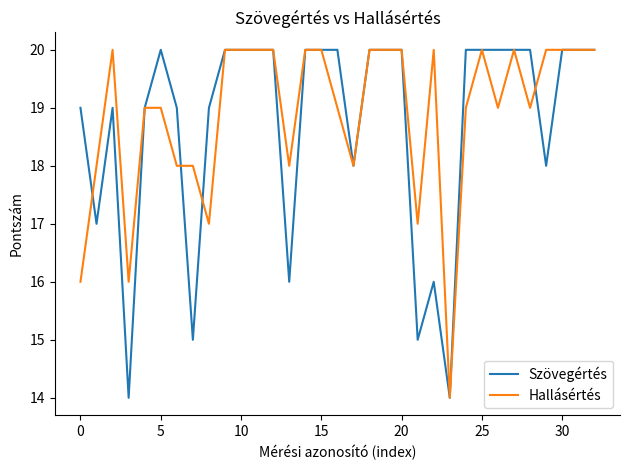

What is the label of the 23rd point from the right?

10